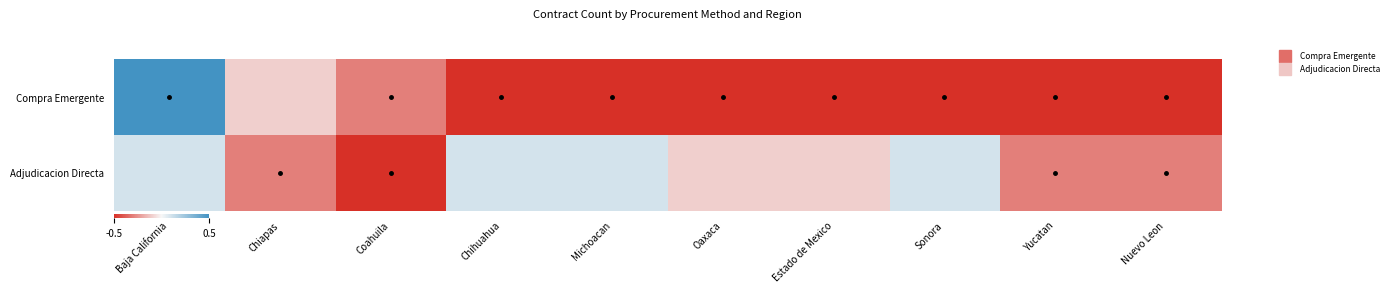

Reading left to right, what are all the values shown in this chart?

Compra Emergente: Baja California=0.5	Chiapas=-0.1	Coahuila=-0.3	Chihuahua=-0.5	Michoacan=-0.5	Oaxaca=-0.5	Estado de Mexico=-0.5	Sonora=-0.5	Yucatan=-0.5	Nuevo Leon=-0.5
Adjudicacion Directa: Baja California=0.1	Chiapas=-0.3	Coahuila=-0.5	Chihuahua=0.1	Michoacan=0.1	Oaxaca=-0.1	Estado de Mexico=-0.1	Sonora=0.1	Yucatan=-0.3	Nuevo Leon=-0.3